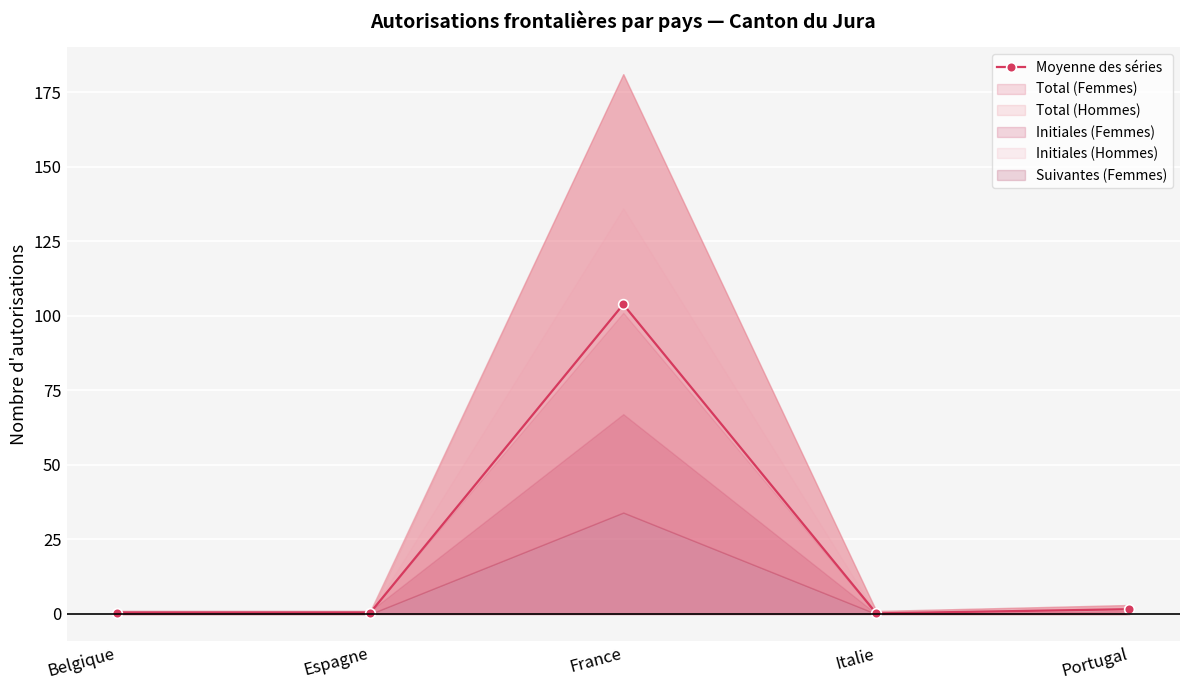

What is the sum of all values?

106.4